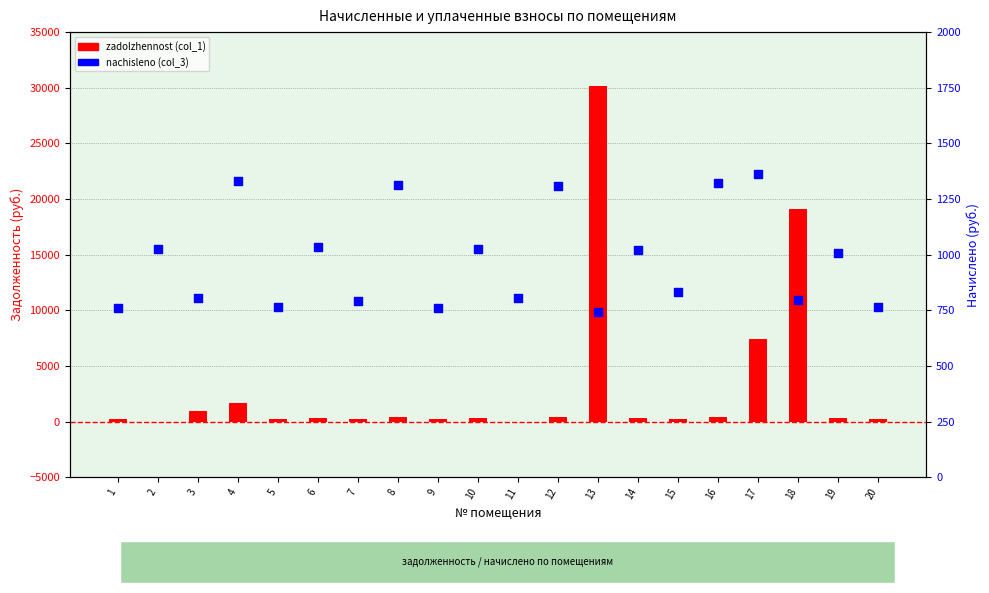

Which series has the largest Y range (max minus min)?

zadolzhennost (col_1)